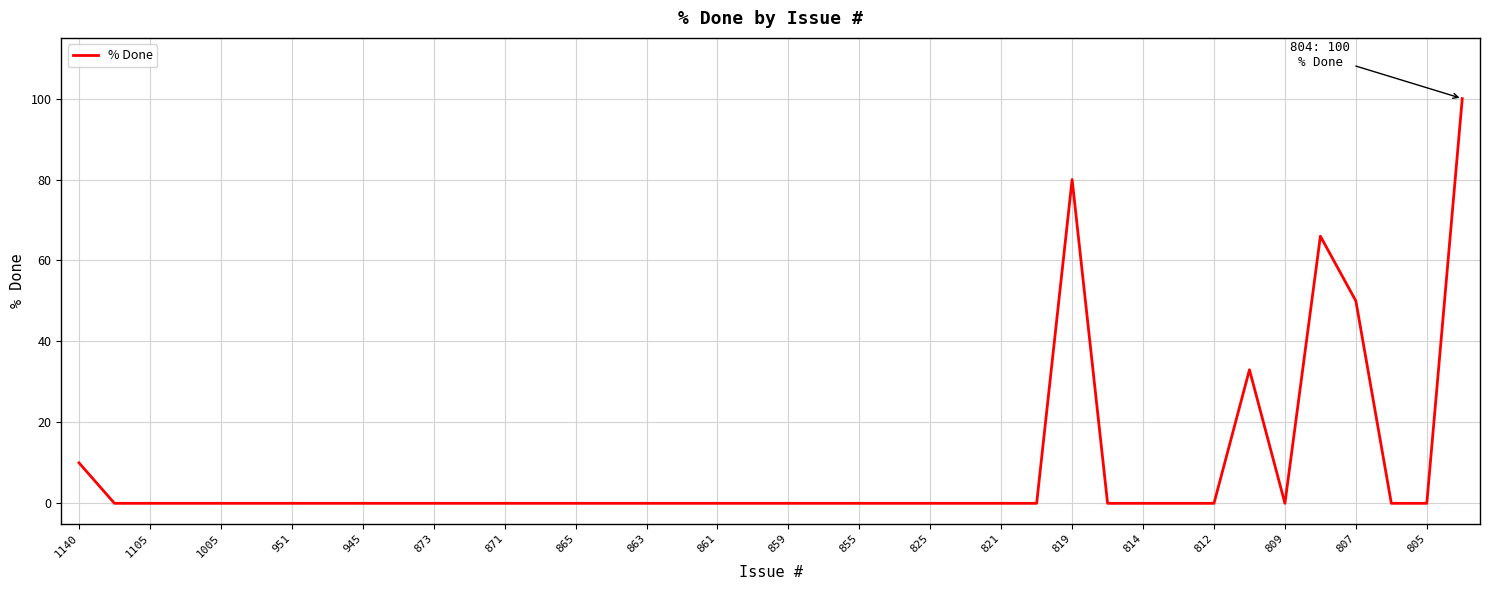

What is the maximum value shown in the chart?

100